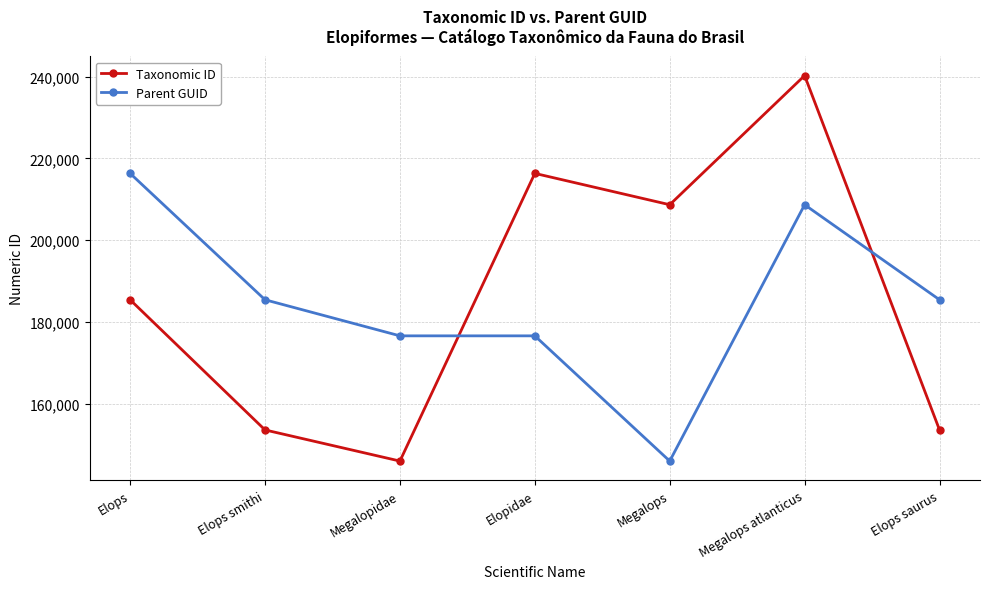

Count the number of categories in the chart.

7